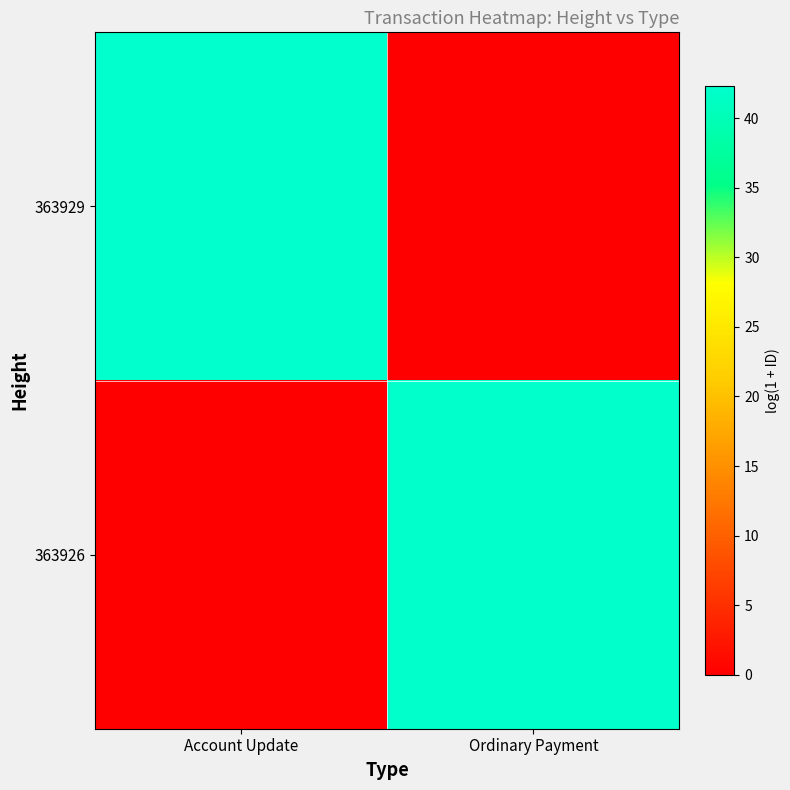

Which has a higher value, Ordinary Payment or Account Update?

Account Update